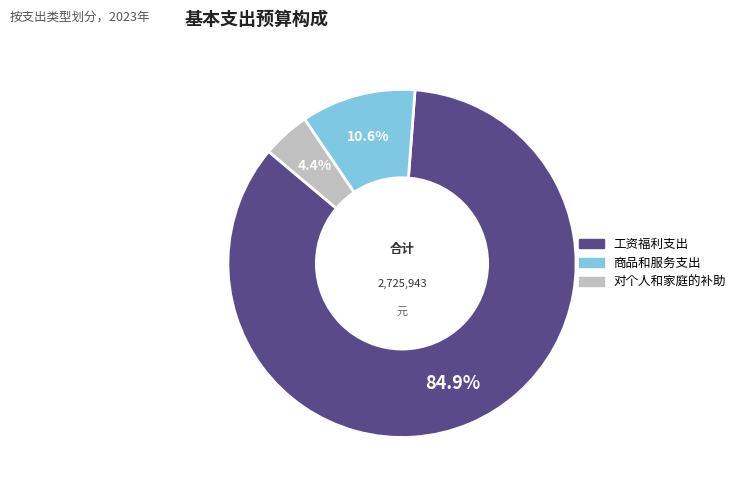

True or false: 工资福利支出 accounts for 80% of the total.

False